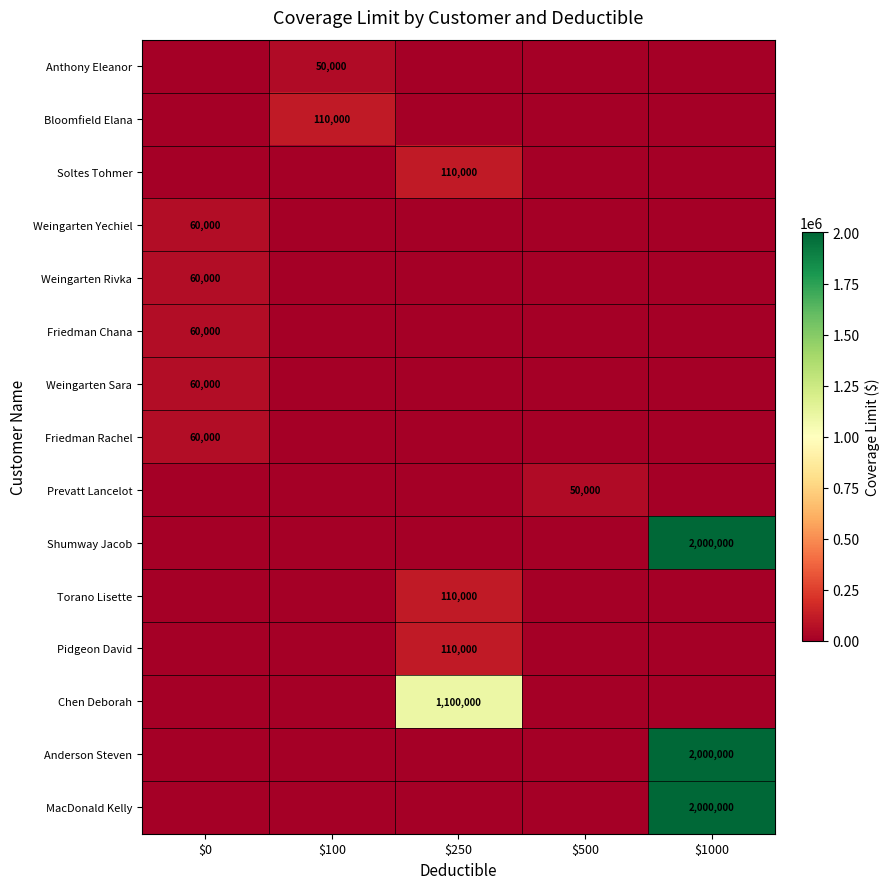

Between $100 and $1000, which series saw the biggest shift?

Shumway Jacob